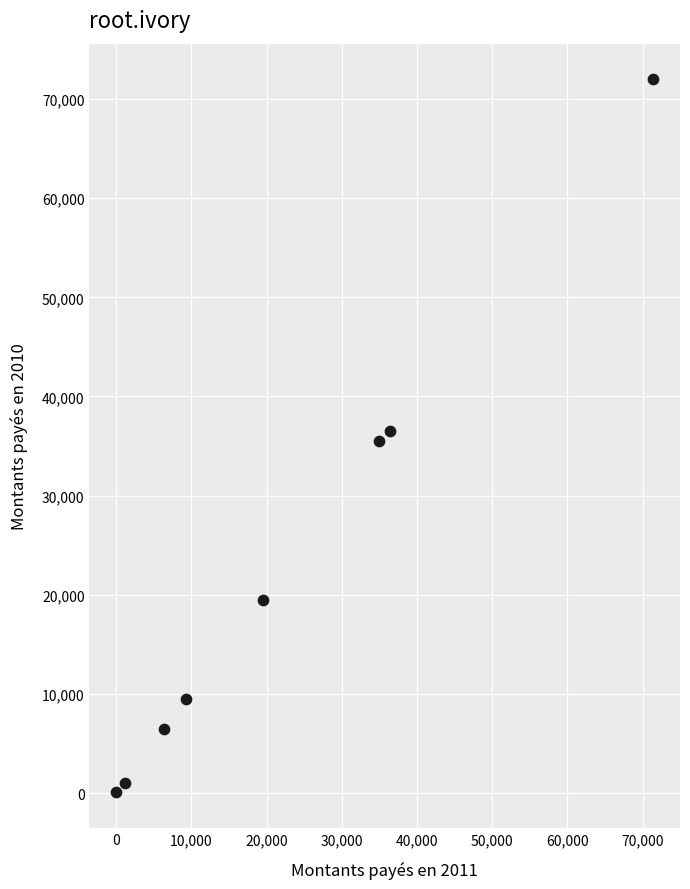

What is the average Y value?

22558.5